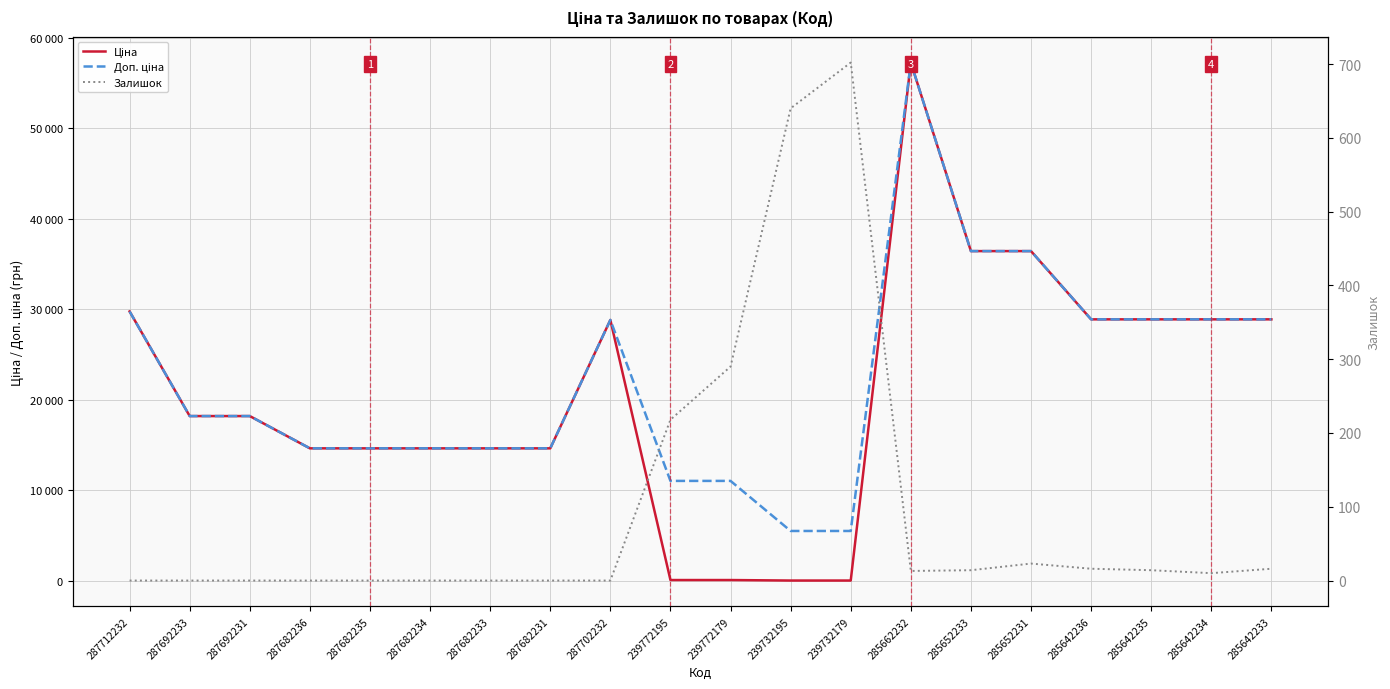

What is the value of the Залишок point at the 12th from the left?

640.0